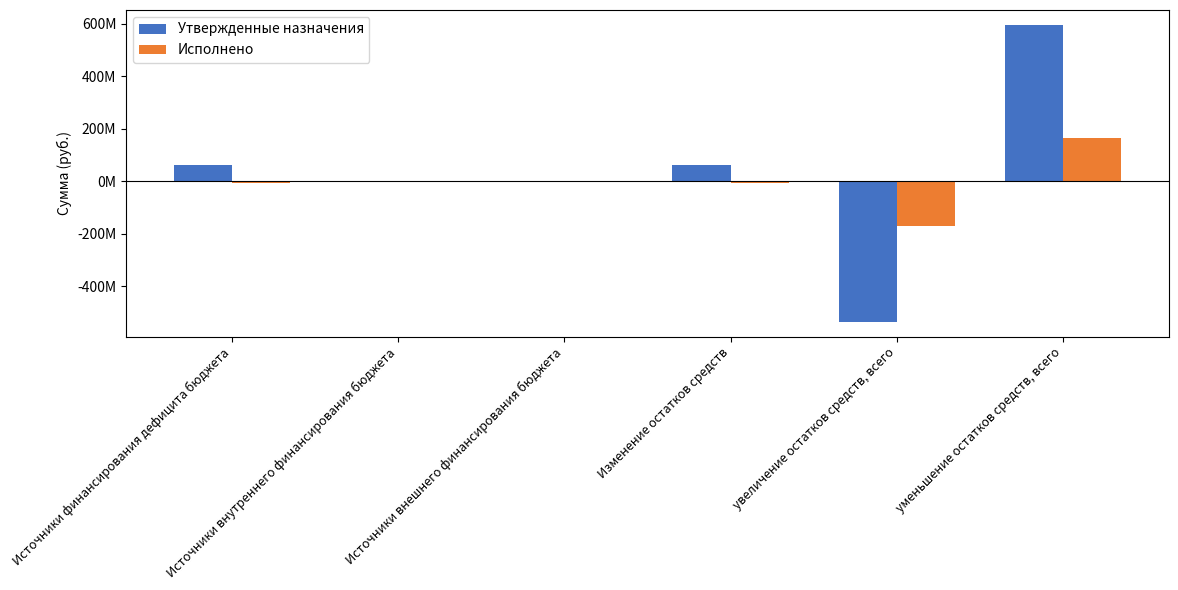

What is the lowest value of the Утвержденные назначения series?

-536009436.1